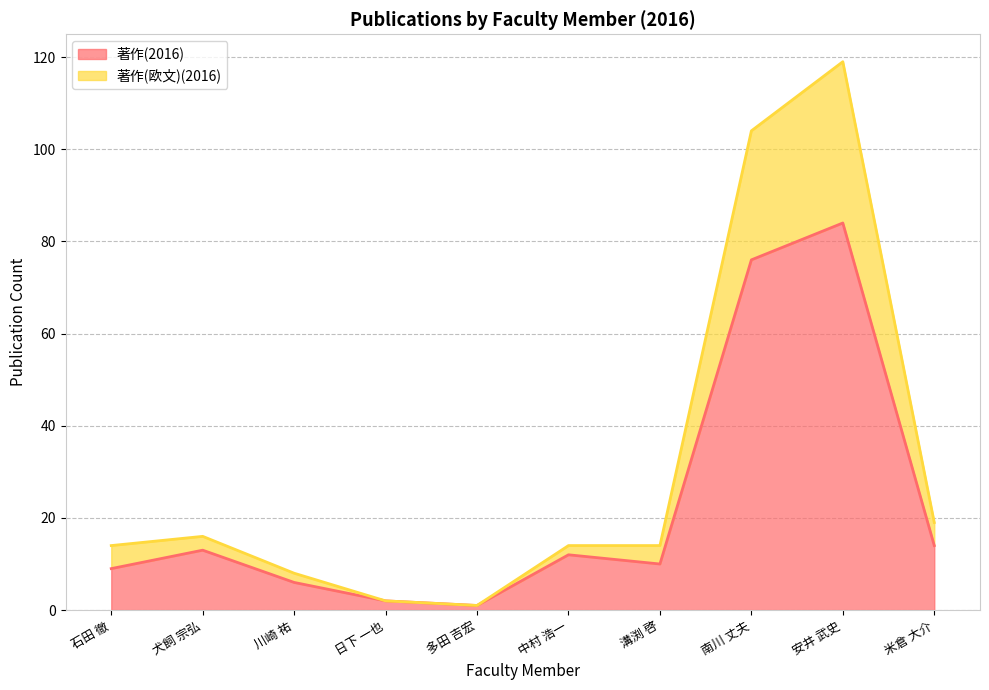

Between 石田 徹 and 多田 吉宏, which is larger?

石田 徹